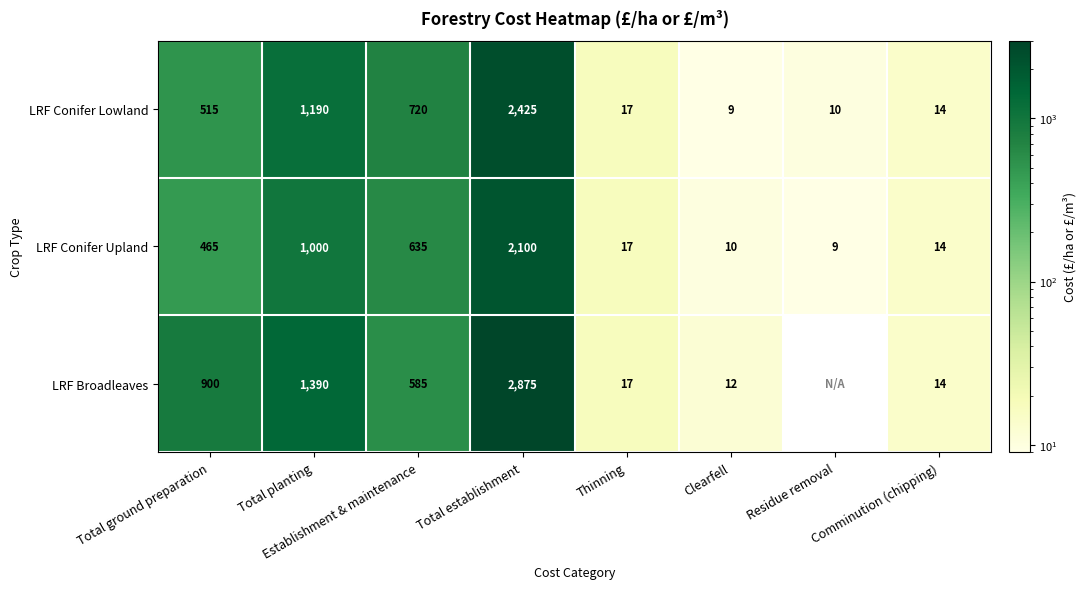

What is the difference between the second highest and minimum values in the LRF Conifer Upland series?

991